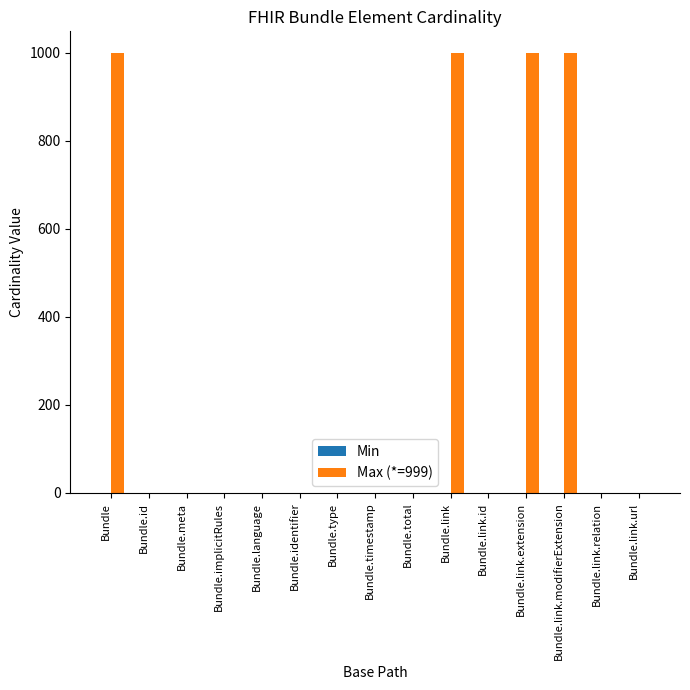

Which series has the largest range (max minus min)?

Max (*=999)